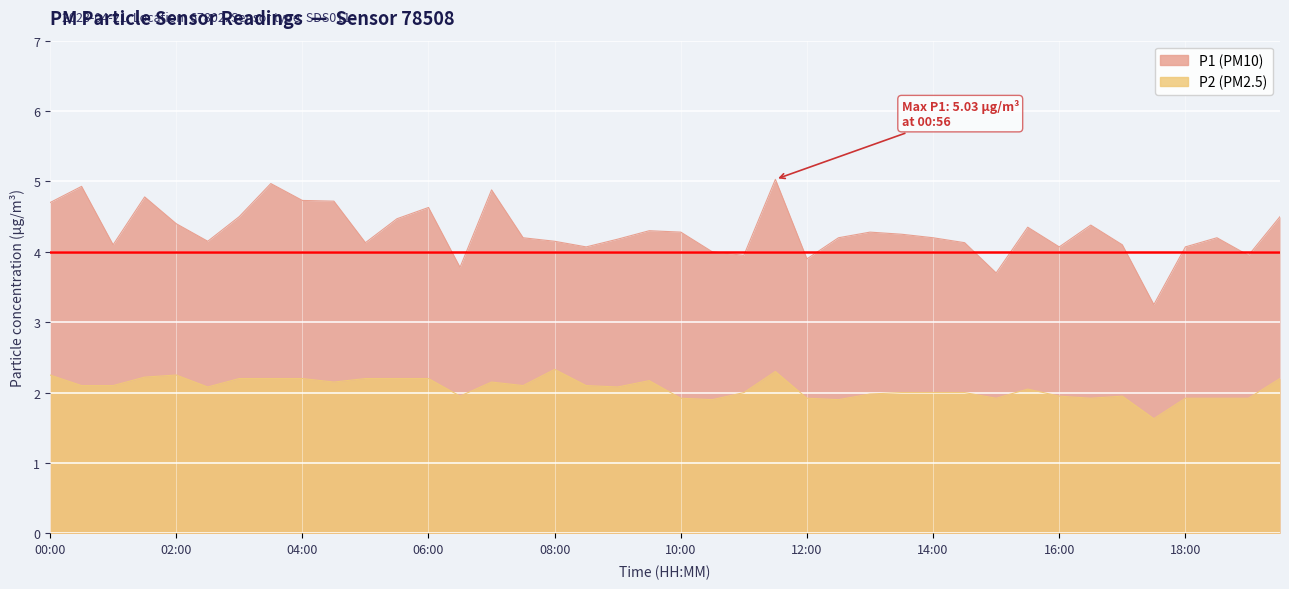

What is the label of the 21st point from the left?

10:00